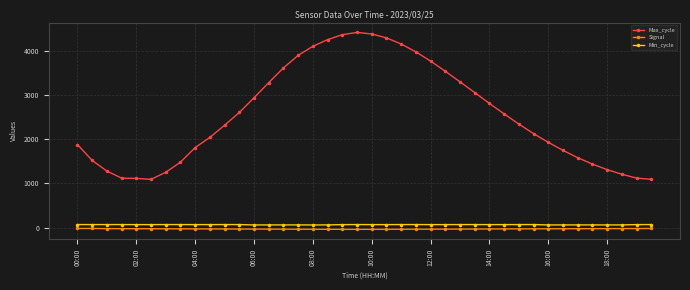

What is the average value of the Signal series?

-32